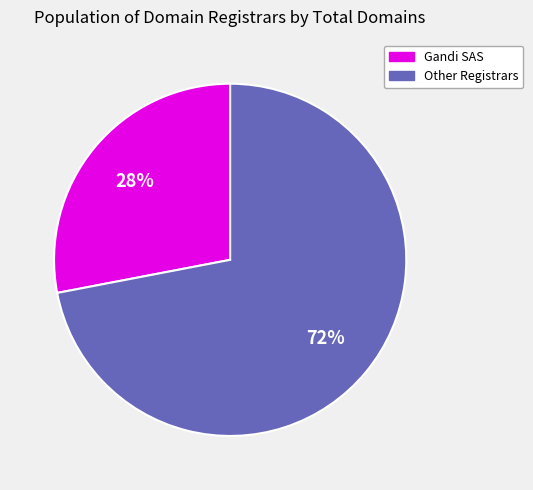

Is there any slice that represents more than half of the pie?

Yes